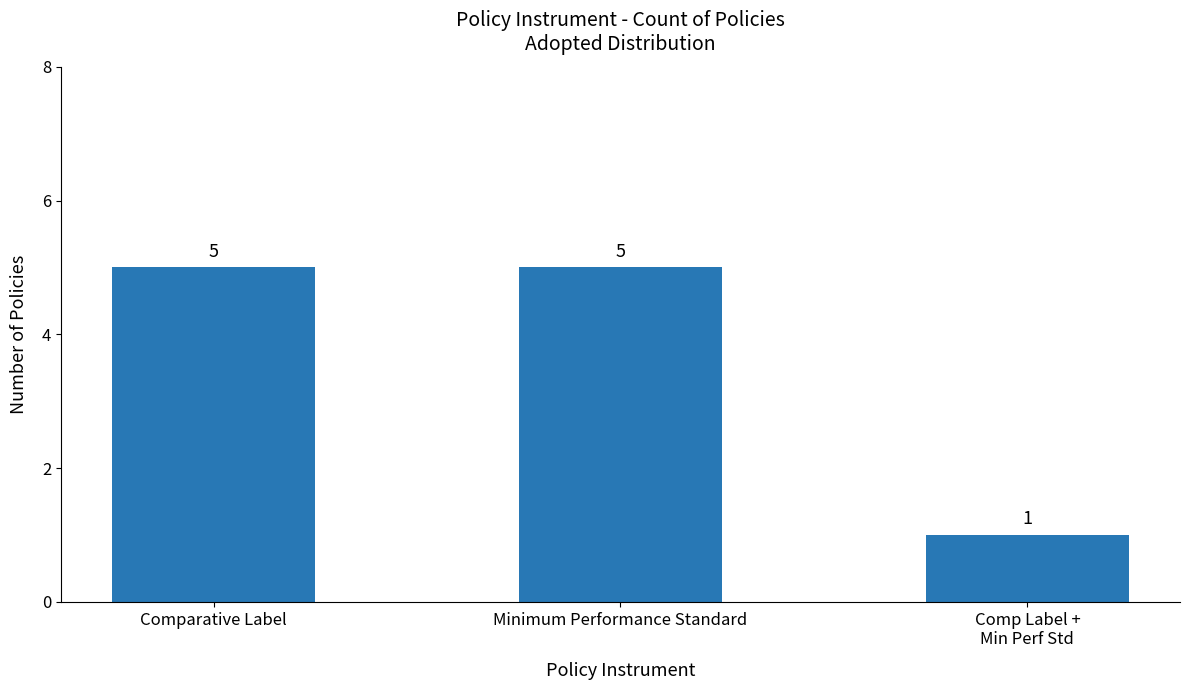

What is the smallest value displayed?

1